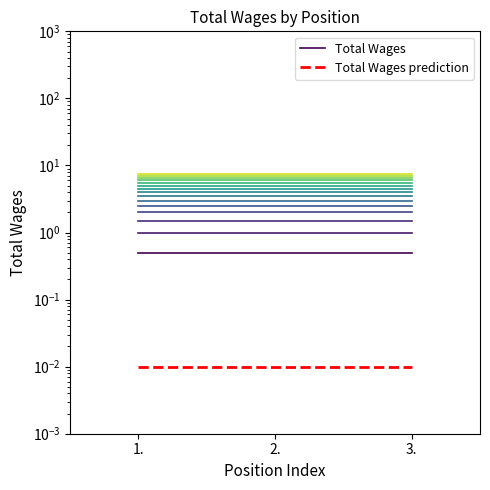

List the series in order of their overall mean, highest first.

Total Wages, Total Wages prediction